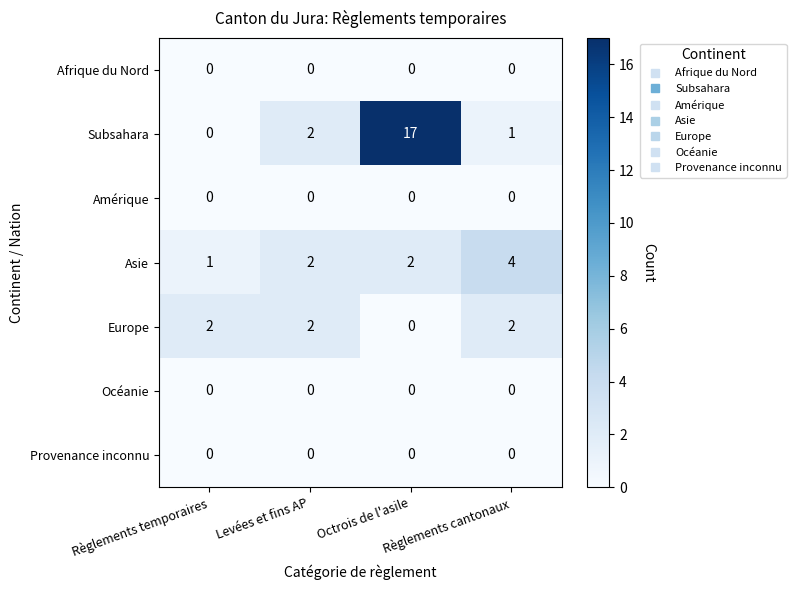

Which series has the widest spread of values?

Subsahara